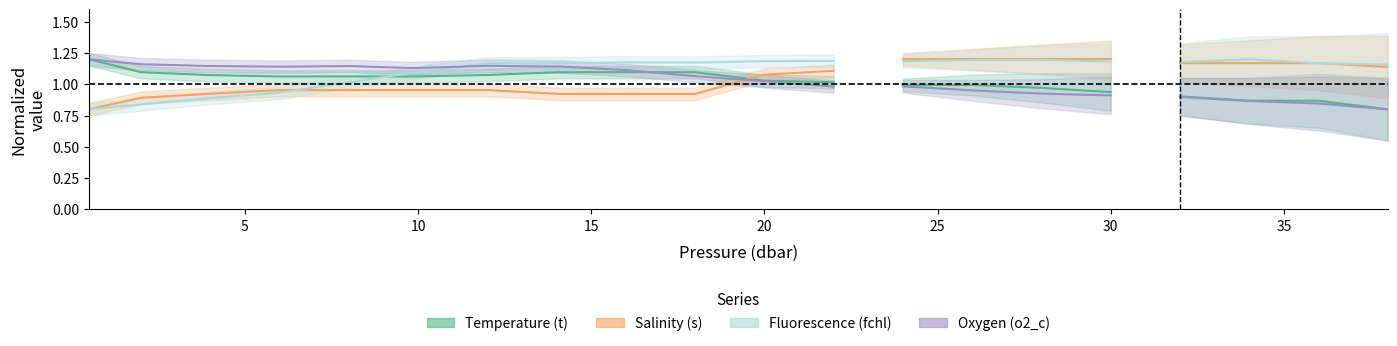

What is the maximum value shown in the chart?

1.2